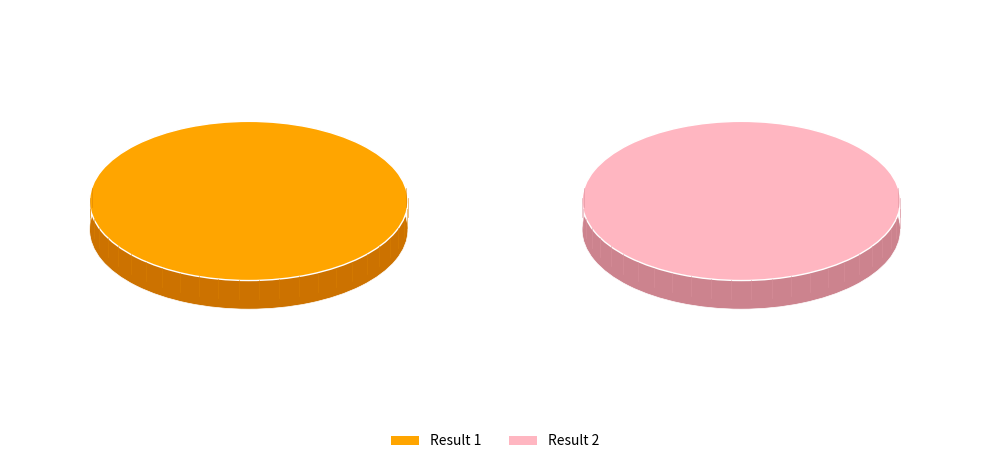

What is the ratio of the value at 1 to the value at 2?

0.3